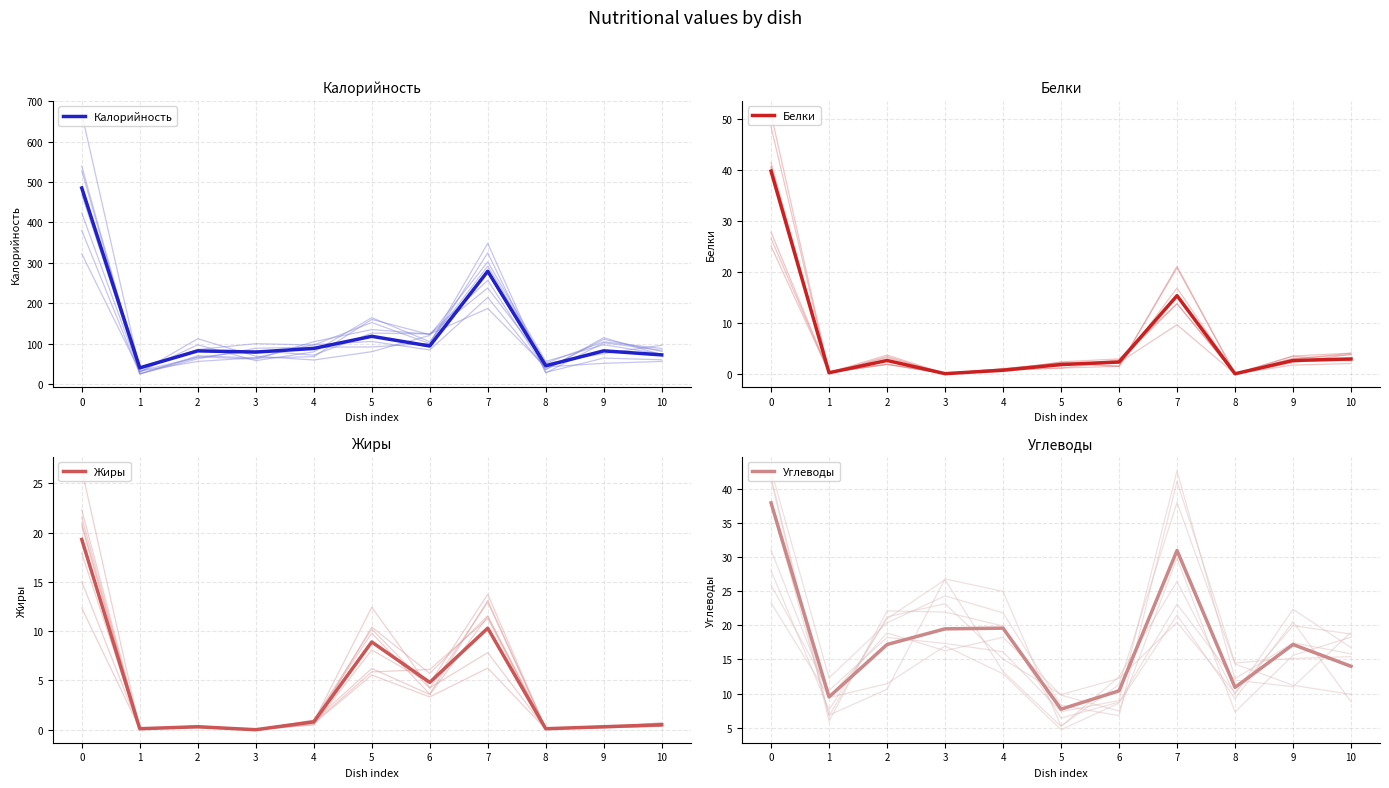

Rank the series by their maximum value, from highest to lowest.

Калорийность, Белки, Углеводы, Жиры